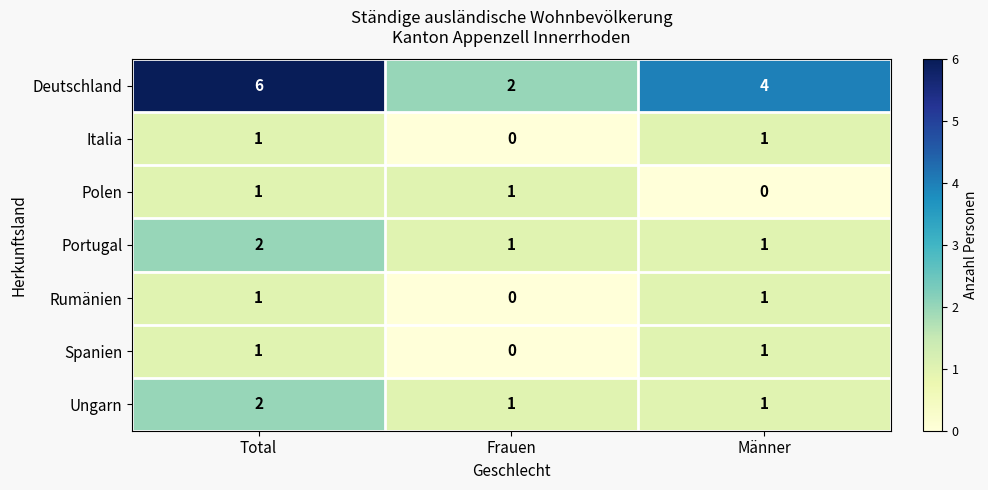

Count the Deutschland values in the range 2 to 6.

3